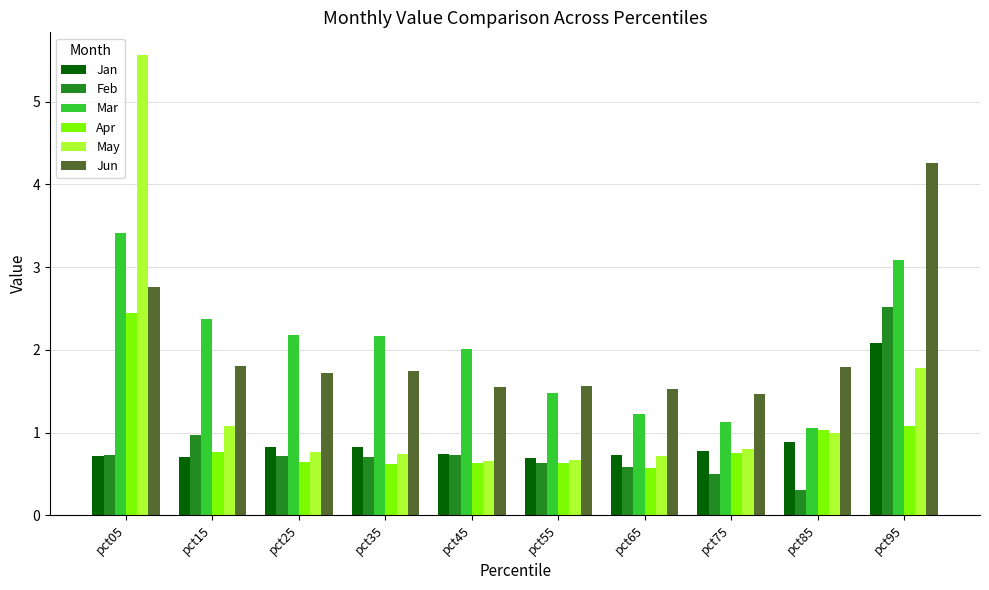

At how many categories does at least one series exceed 1?

10